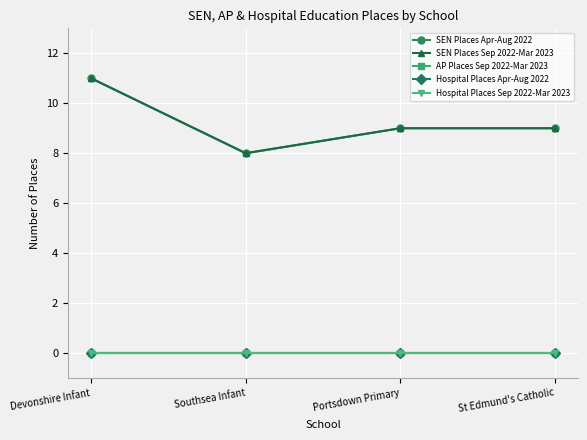

Is the value of AP Places Sep 2022-Mar 2023 at Portsdown Primary greater than the value of SEN Places Apr-Aug 2022 at St Edmund's Catholic?

No